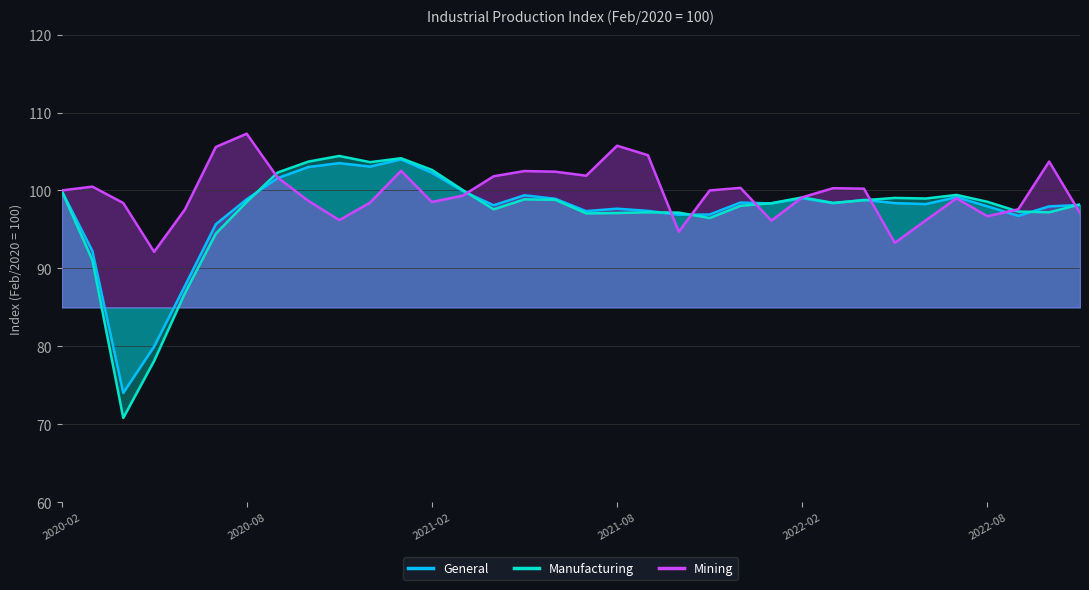

True or false: General has more than 2 points higher than both neighbors.

True